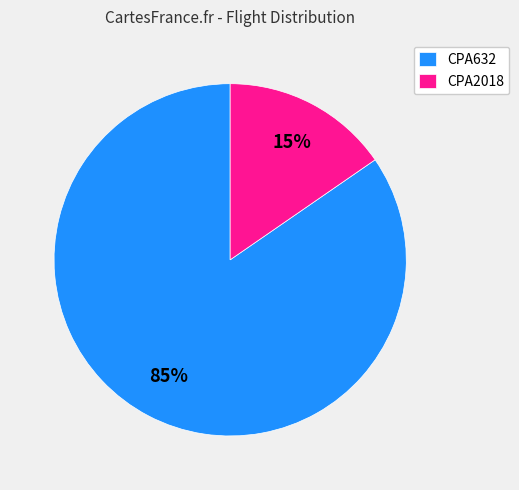

Is there any slice that represents more than half of the pie?

Yes